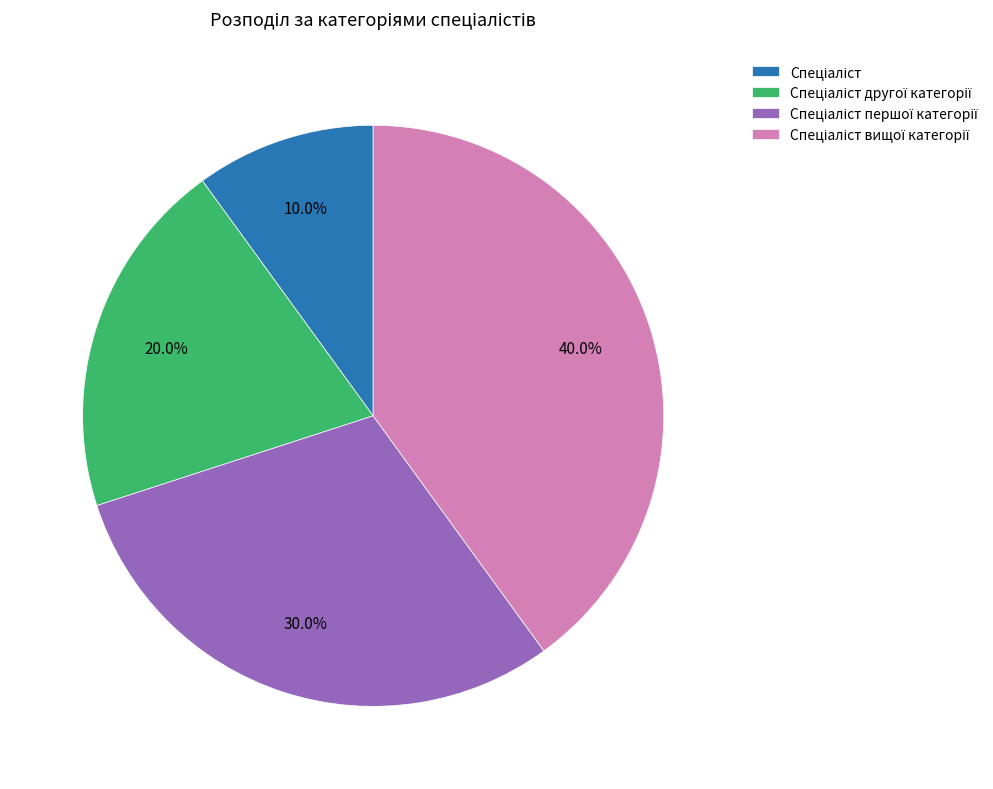

Does any single category account for the majority?

No